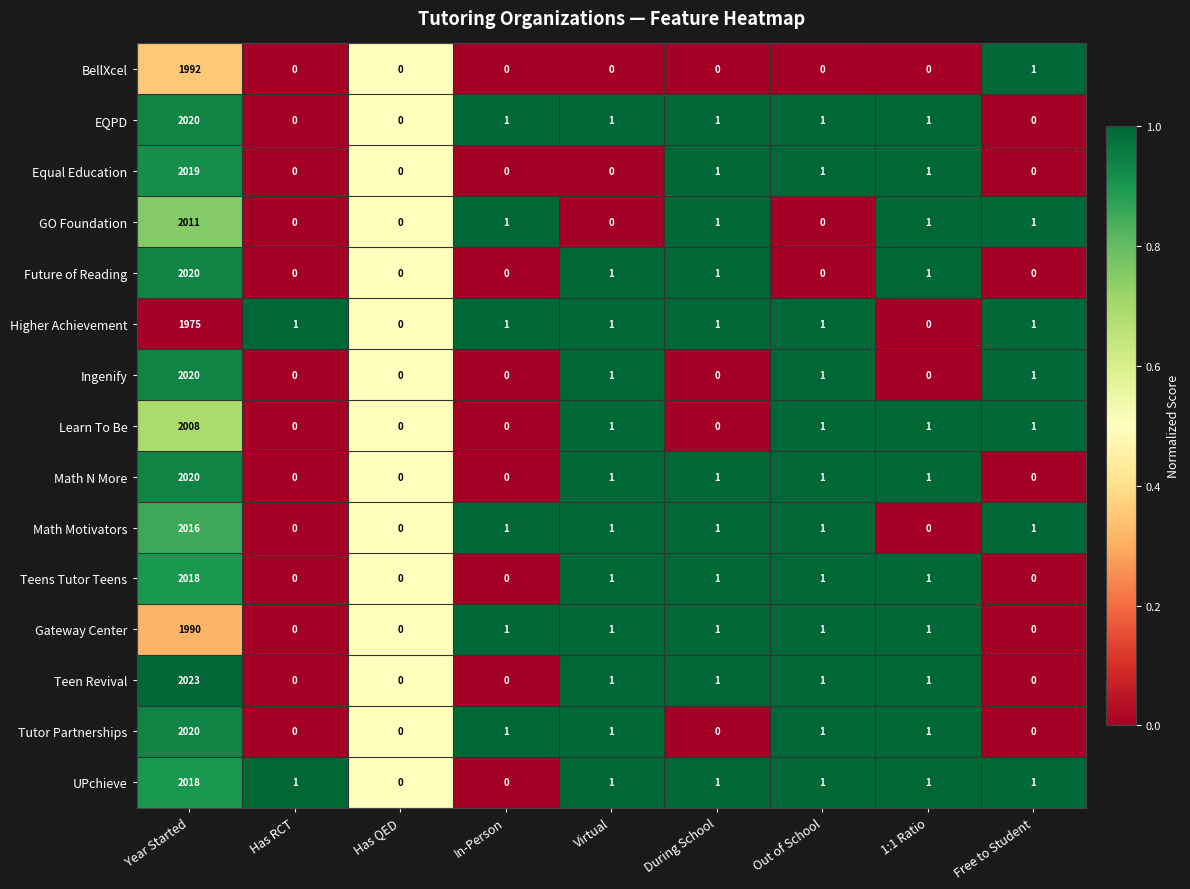

What is the maximum value shown in the chart?

2023